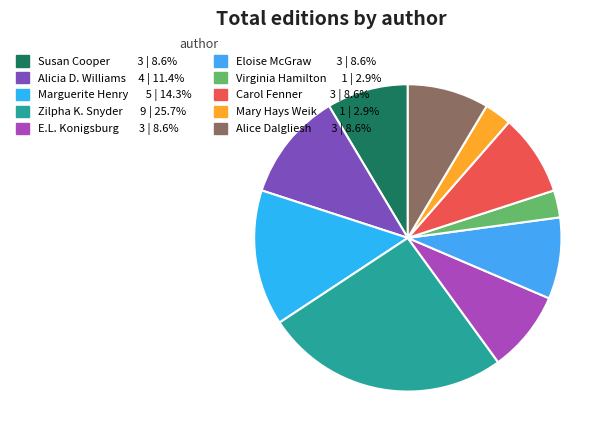

How many segments does this pie chart have?

10